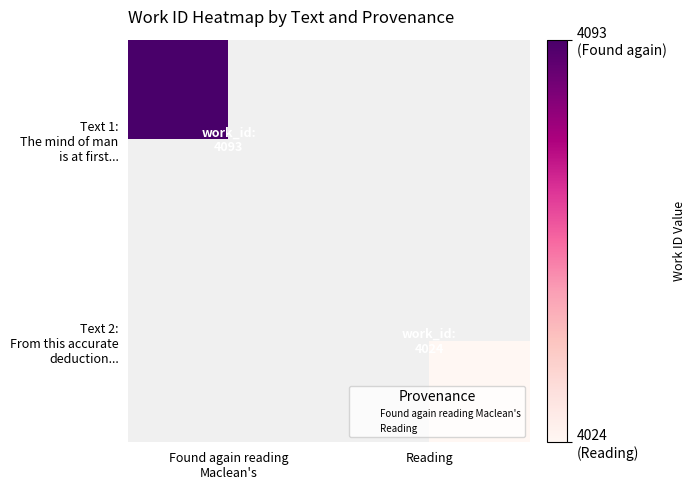

At Reading, list the series in order from smallest to largest.

Text 1: The mind of man is at first..., Text 2: From this accurate deduction...